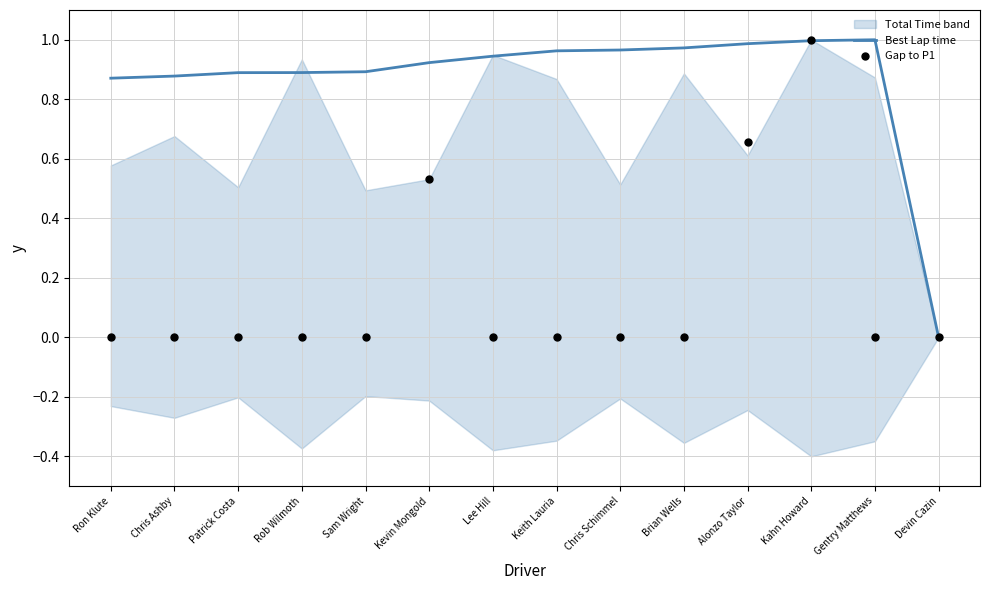

At which category is the sum across all series the highest?

Kahn Howard